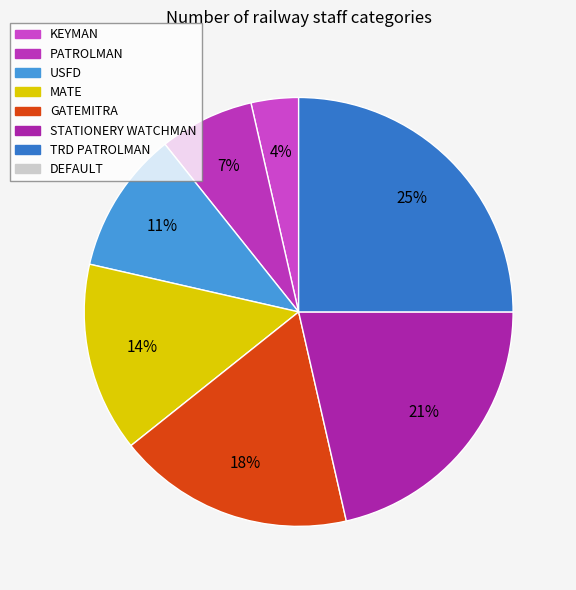

Count the number of slices in the pie.

7